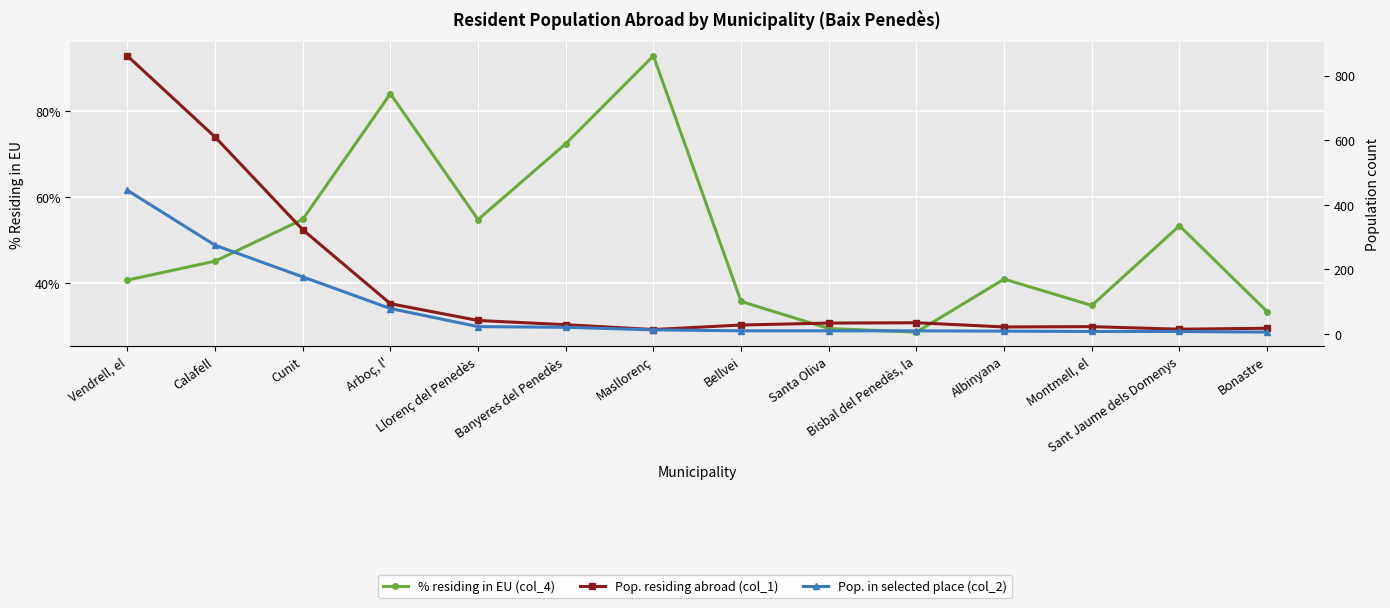

True or false: Pop. in selected place (col_2) has a value of 5.3 at Sant Jaume dels Domenys.

False